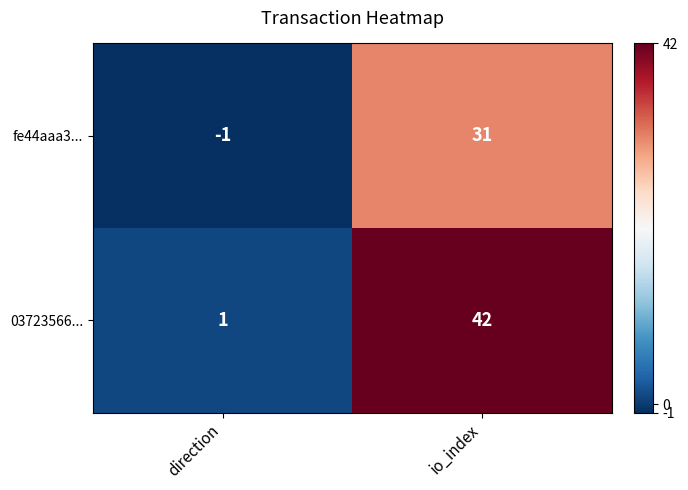

Which series has the largest total across all categories?

03723566...